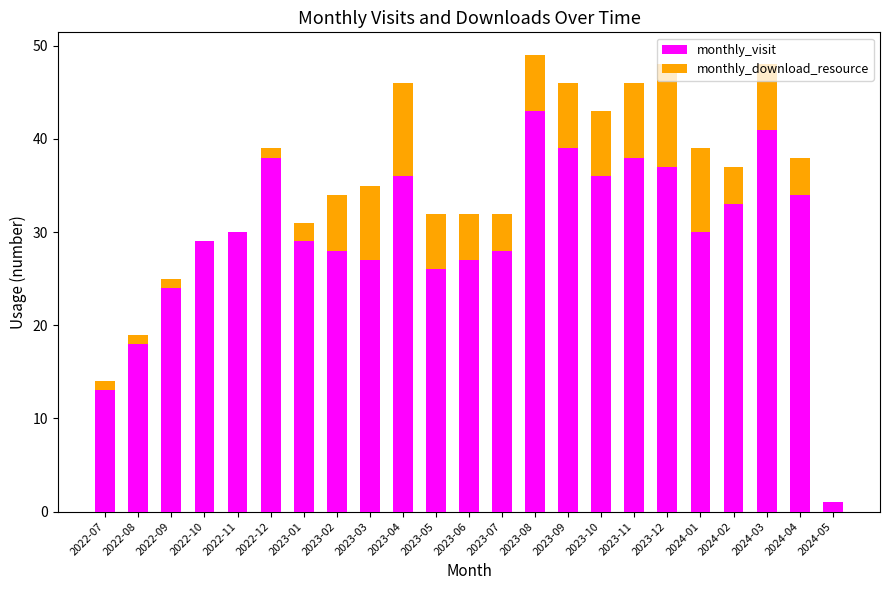

The value of monthly_visit at 2022-12 is 38. True or false?

True